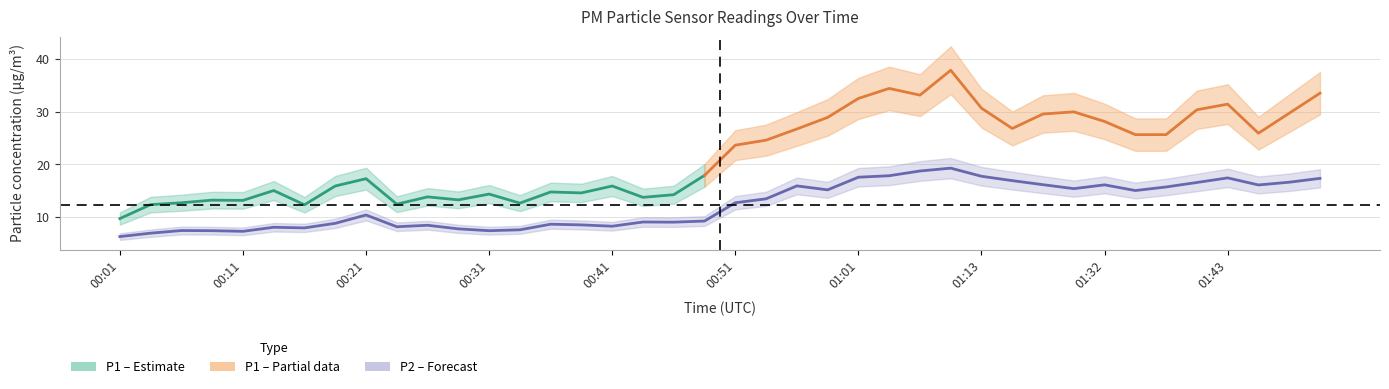

Is this an area chart (filled region under the line)?

No